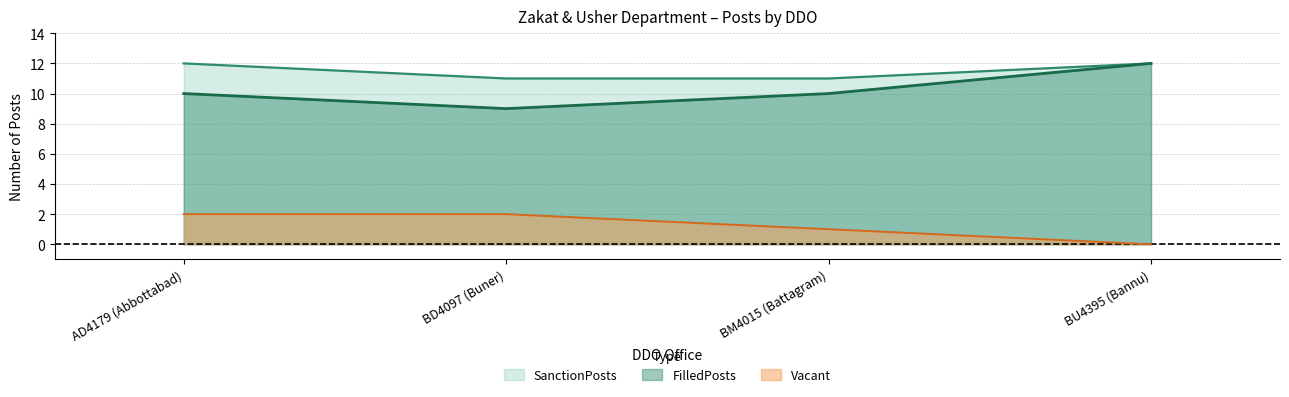

What is the greatest value displayed?

12